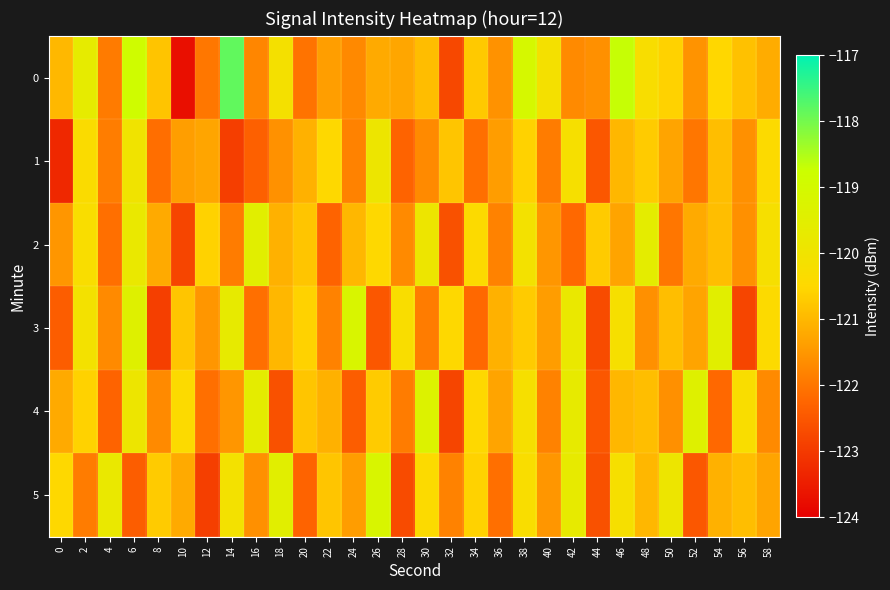

Which series changed the most between 8 and 16?

4